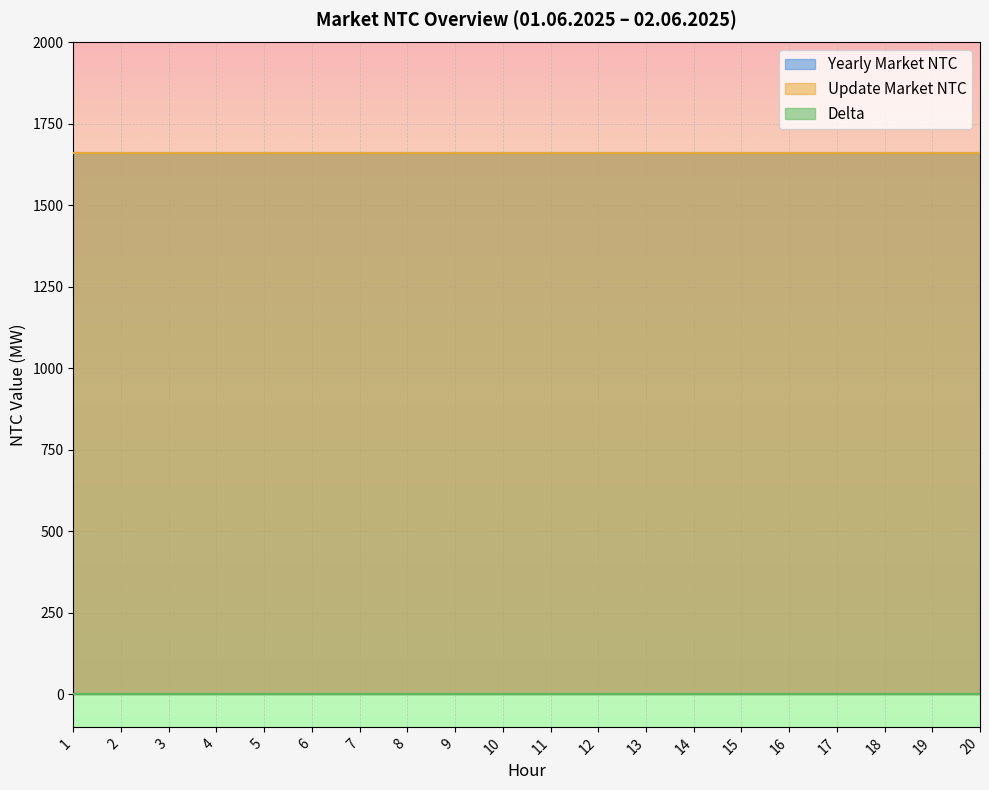

What is the highest value of the Update Market NTC series?

1660